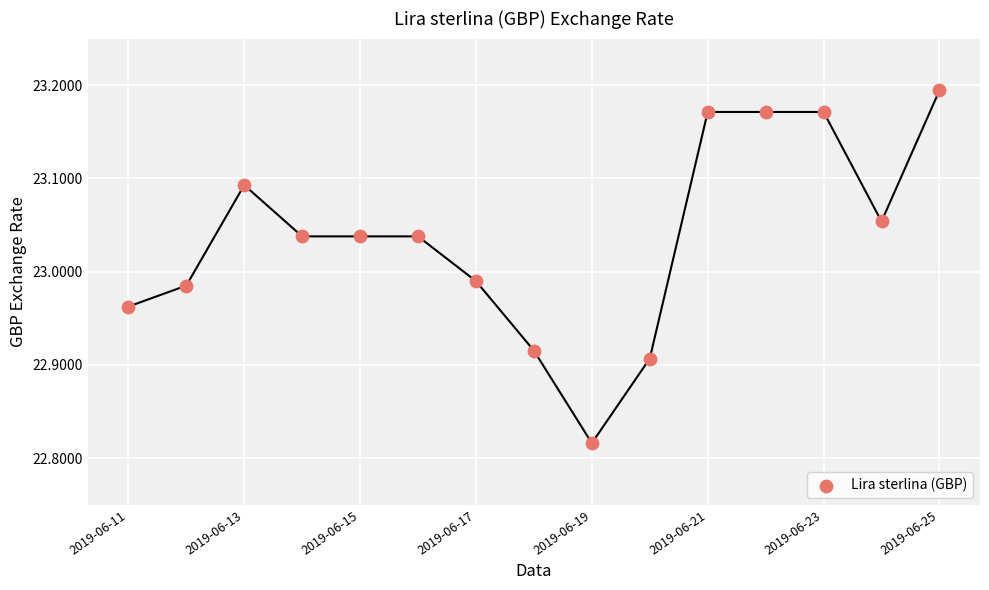

What is the range of Y values (max minus min)?

0.4